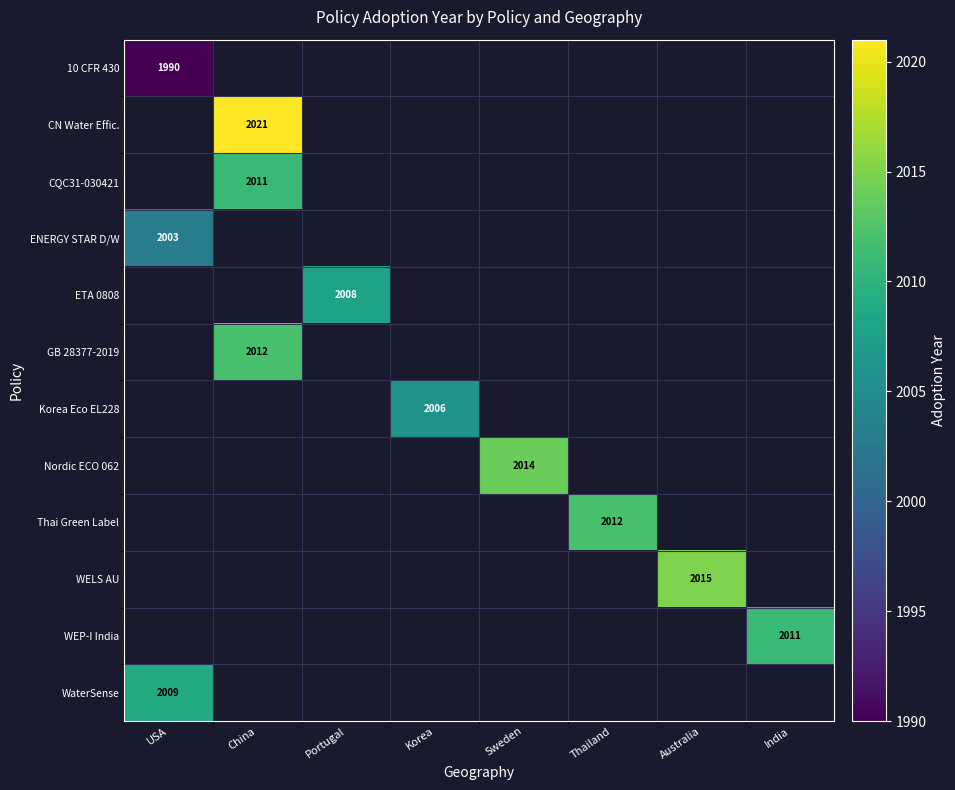

The value of ENERGY STAR D/W at USA is 2003. True or false?

True